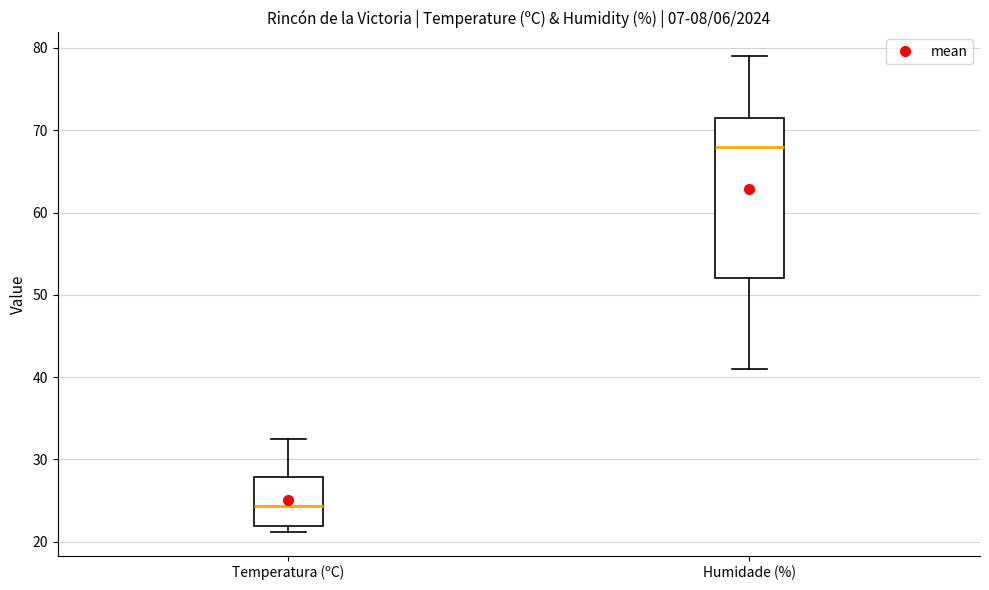

Where does the median line of the box for Temperatura (ºC) sit on the y-axis? The values are not printed on the chart, so give them approximately, as read against the axis.

24